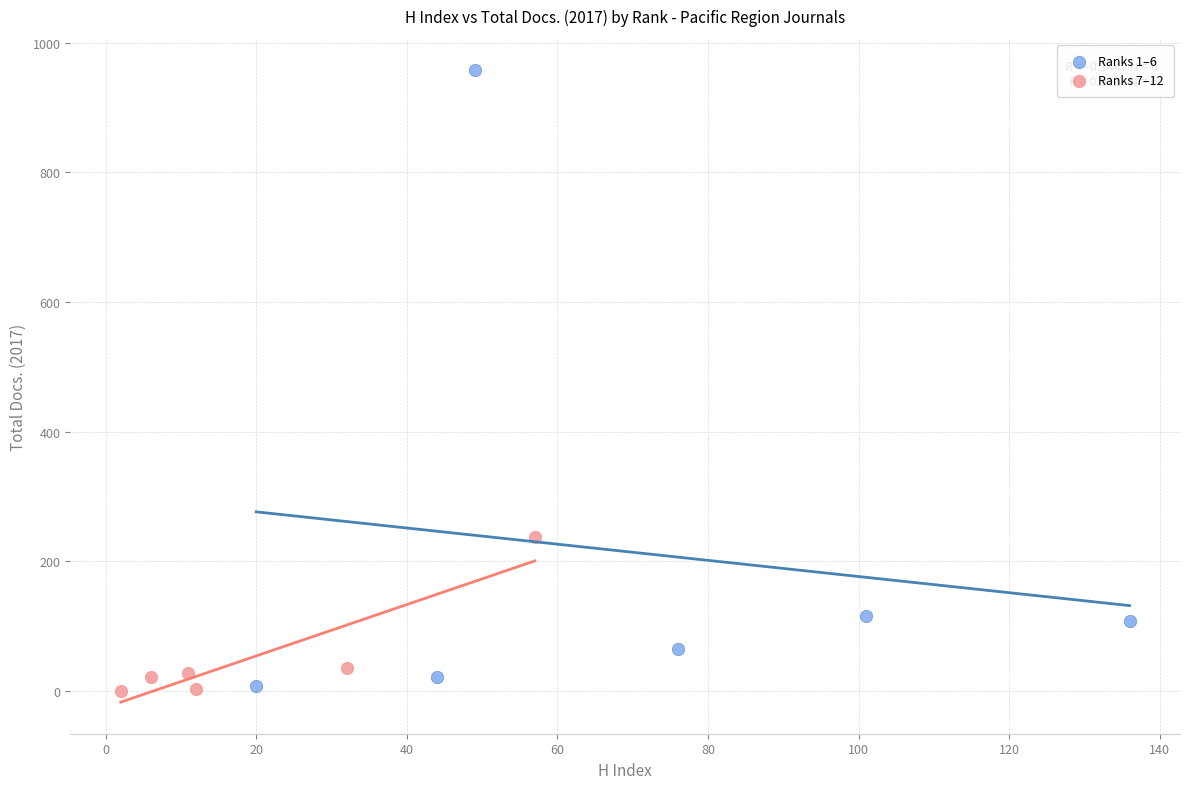

Which series reaches the maximum Y coordinate?

Ranks 1–6